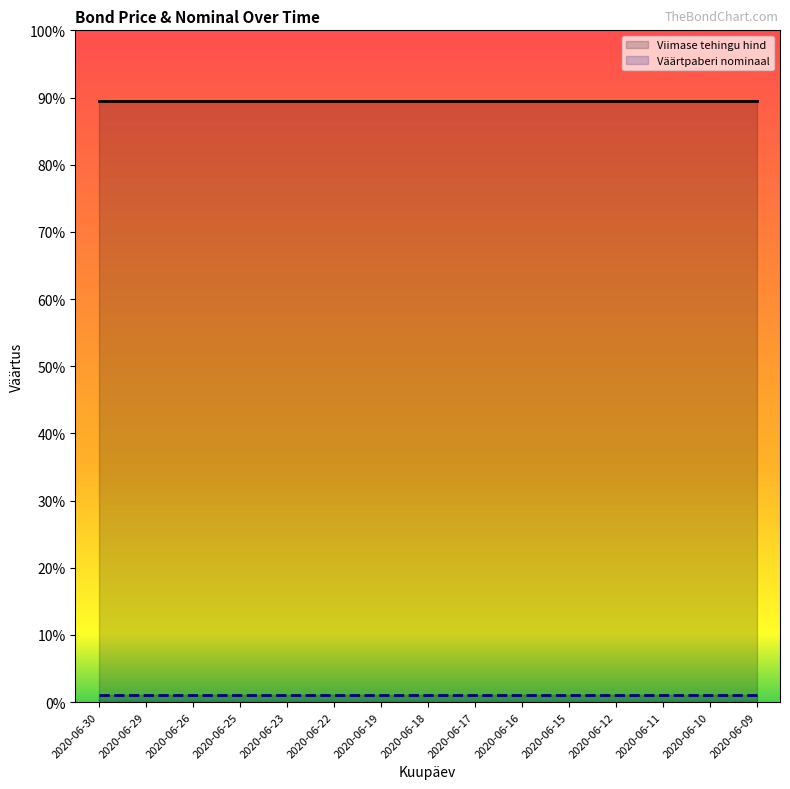

Which series has the largest range (max minus min)?

Viimase tehingu hind